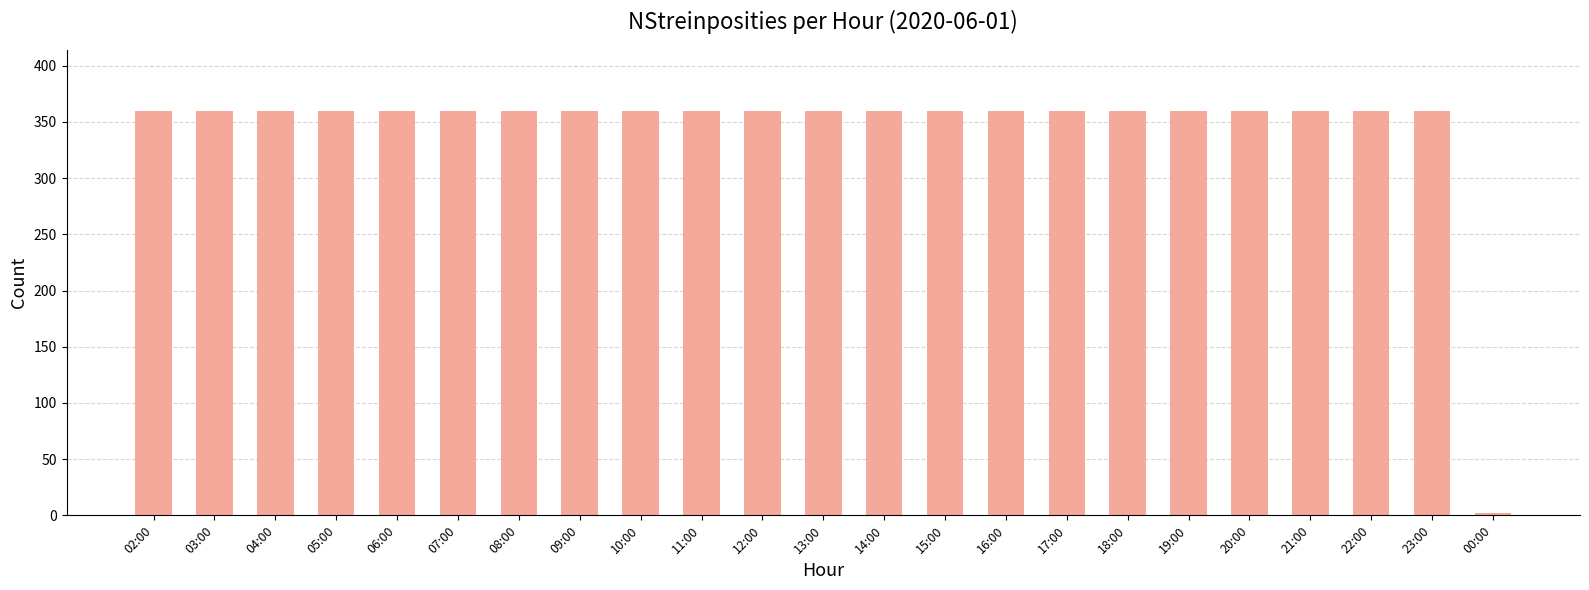

How many series are shown in this chart?

1